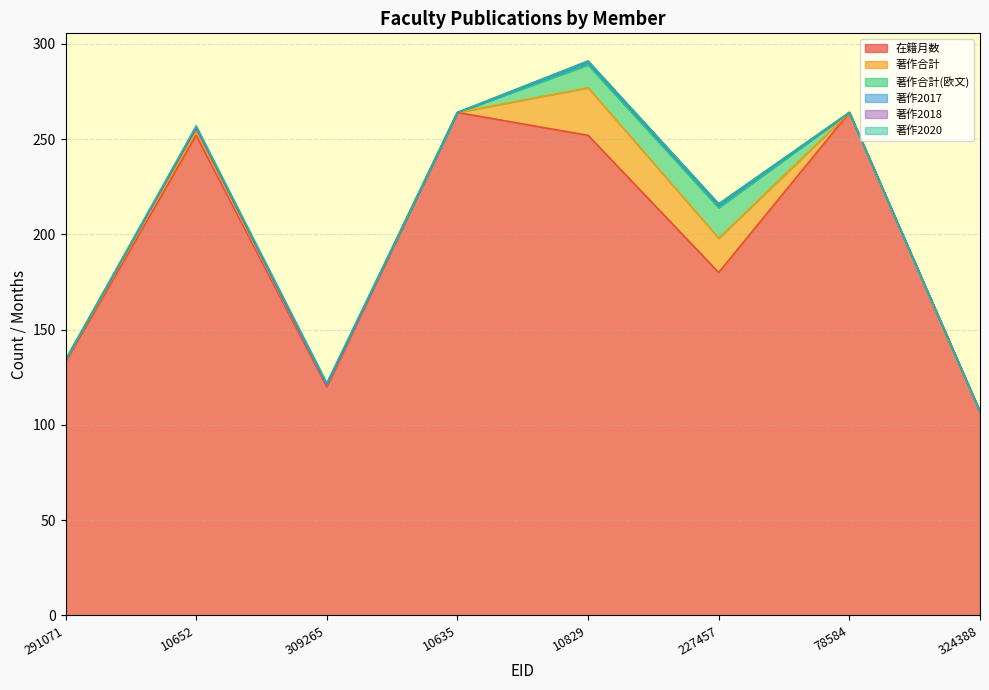

True or false: 著作合計(欧文) has a value of 9 at 78584.

False